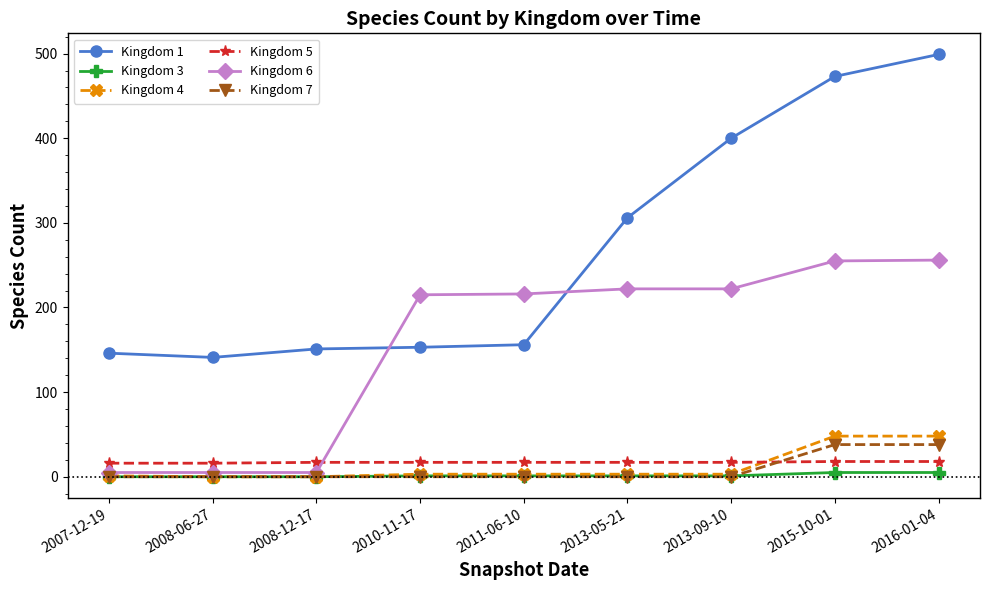

Which series has the largest range (max minus min)?

Kingdom 1